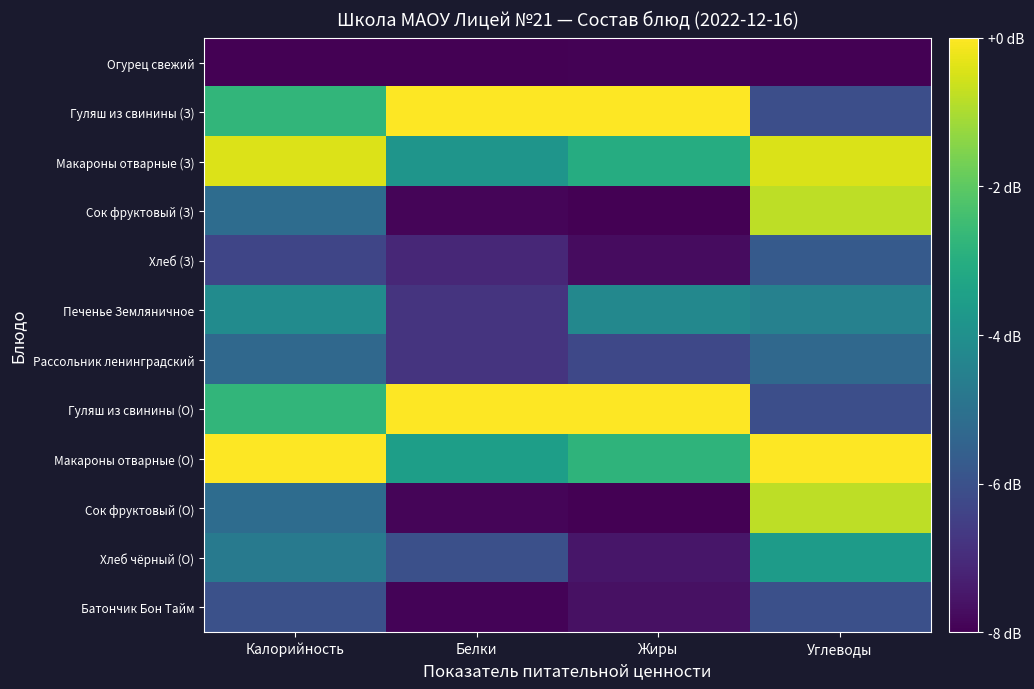

What is the smallest value displayed?

-8.0